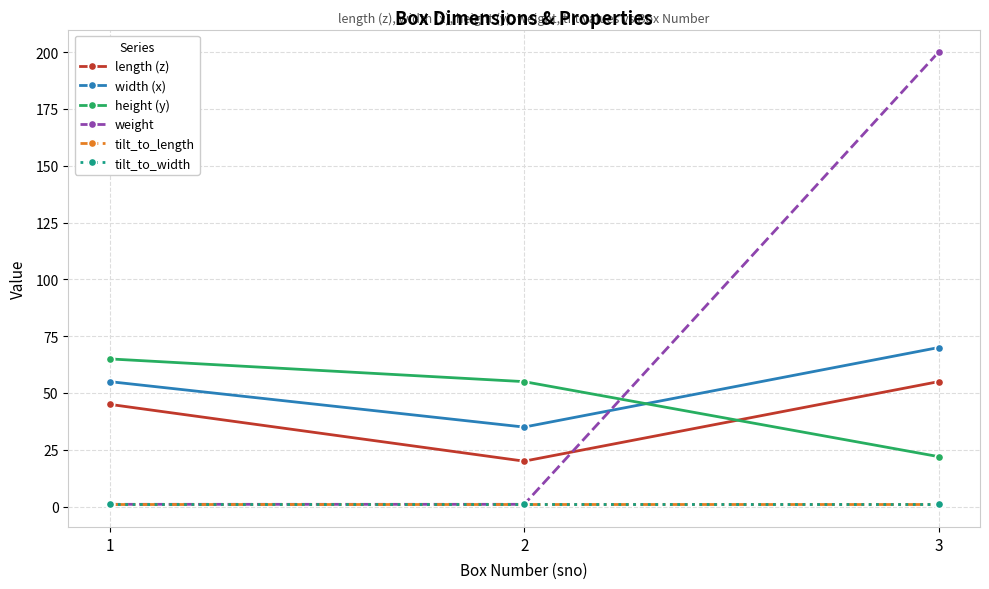

Is this an area chart (filled region under the line)?

No